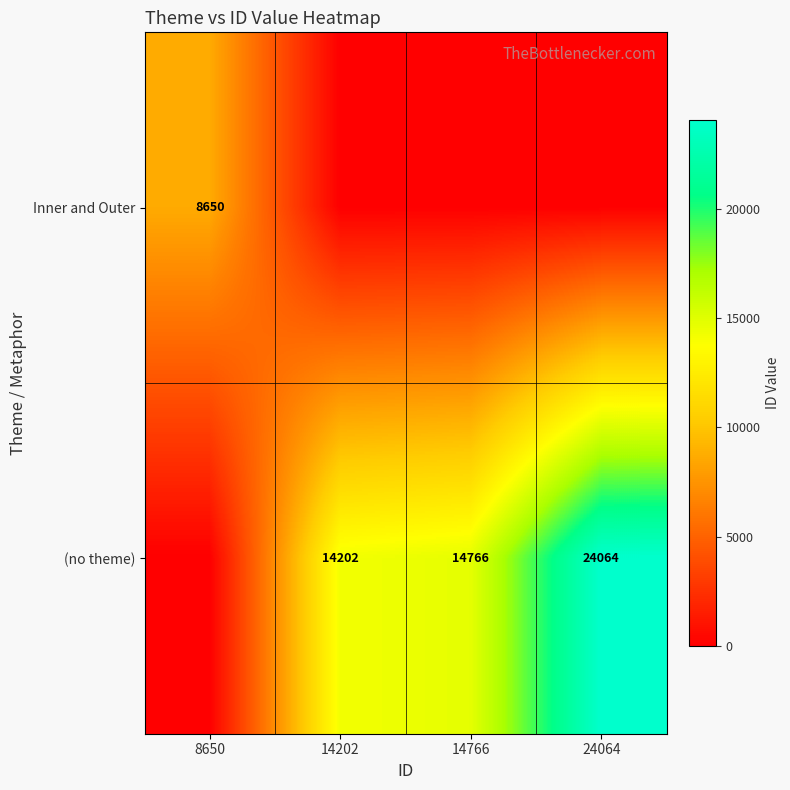

The value of Inner and Outer at 8650 is 5413. True or false?

False